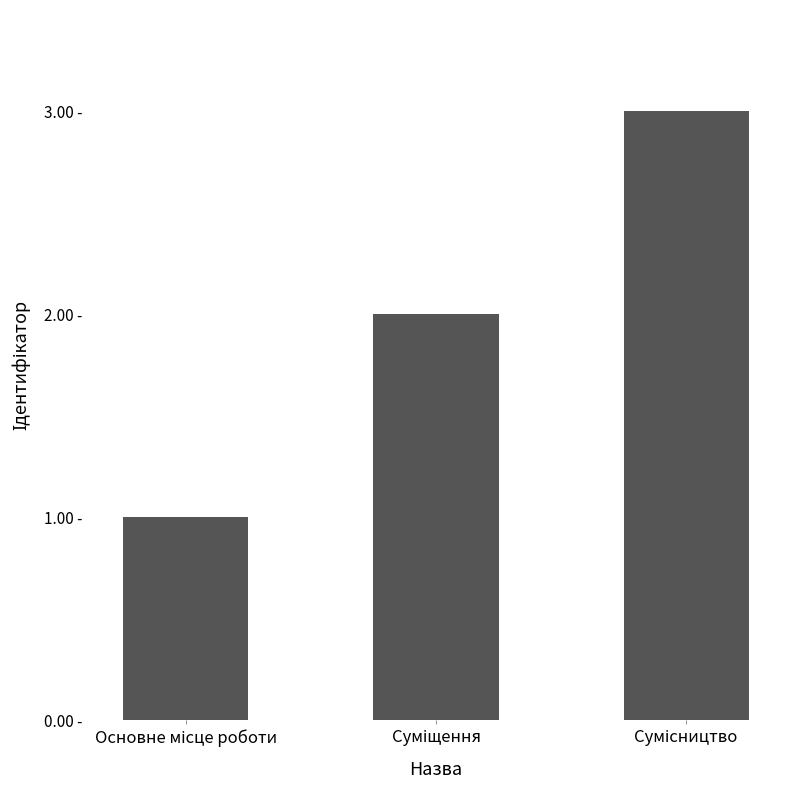

Which category has the lowest value across all series?

Основне місце роботи